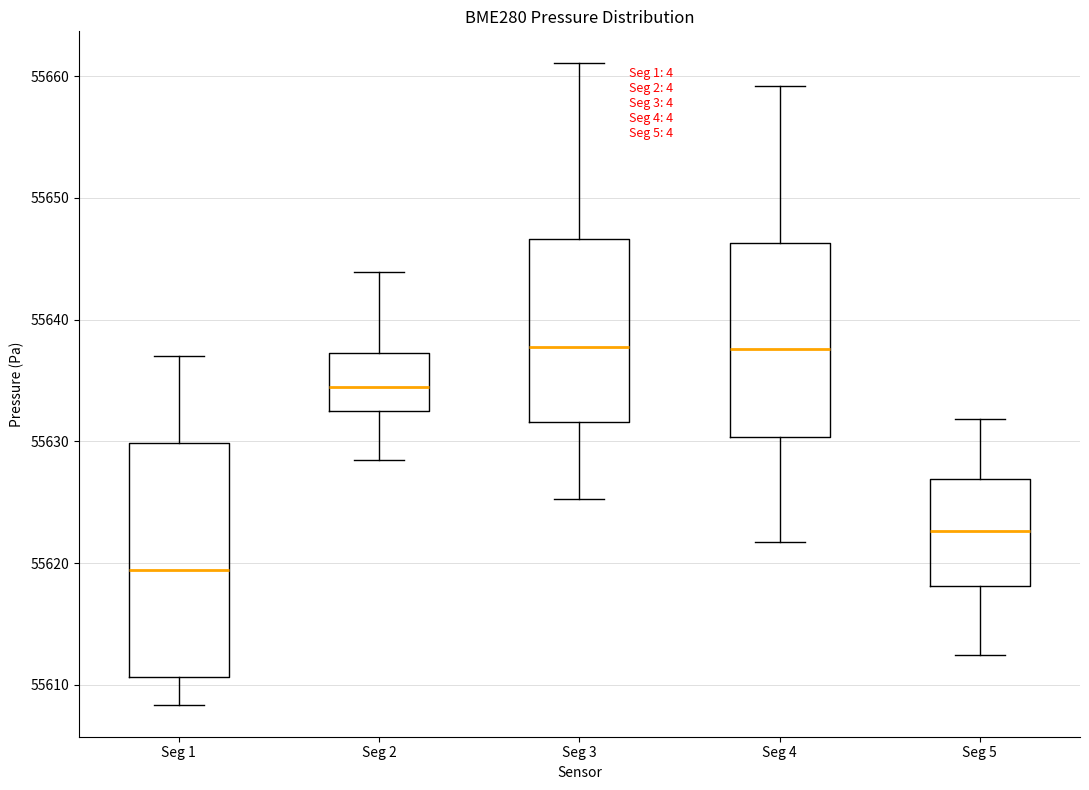

Reading left to right, read every box against the y-axis: the position of its median line, the range the box covers, and the ends of its whiskers. The values are not printed on the chart, so give them approximately, as read against the axis.

Seg 1: median 55619, box 55611 to 55630, whiskers 55608 to 55637
Seg 2: median 55634, box 55633 to 55637, whiskers 55628 to 55644
Seg 3: median 55638, box 55632 to 55647, whiskers 55625 to 55661
Seg 4: median 55638, box 55630 to 55646, whiskers 55622 to 55659
Seg 5: median 55623, box 55618 to 55627, whiskers 55612 to 55632